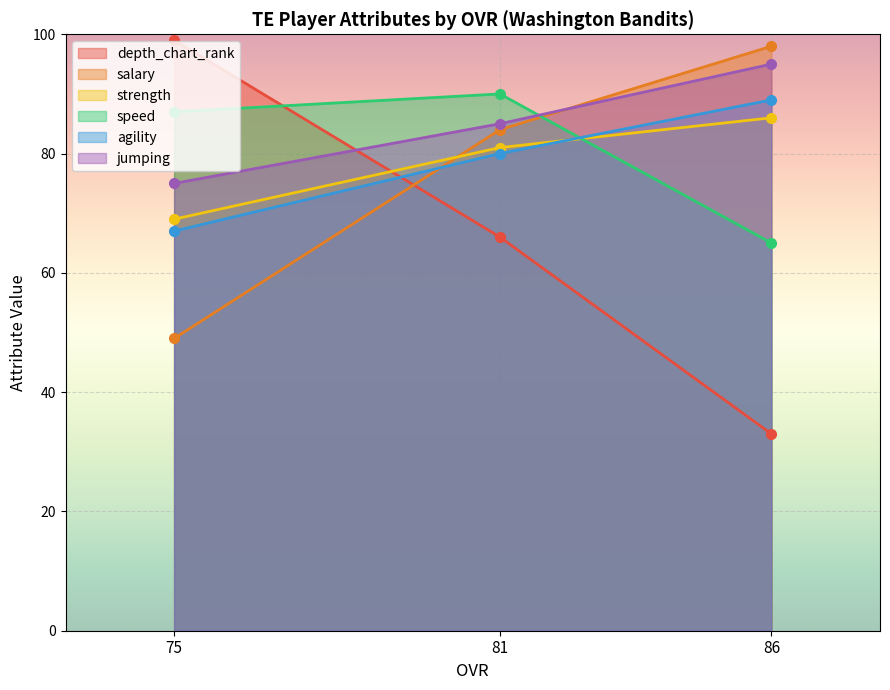

What is the value of the depth_chart_rank point at the 2nd from the left?

66